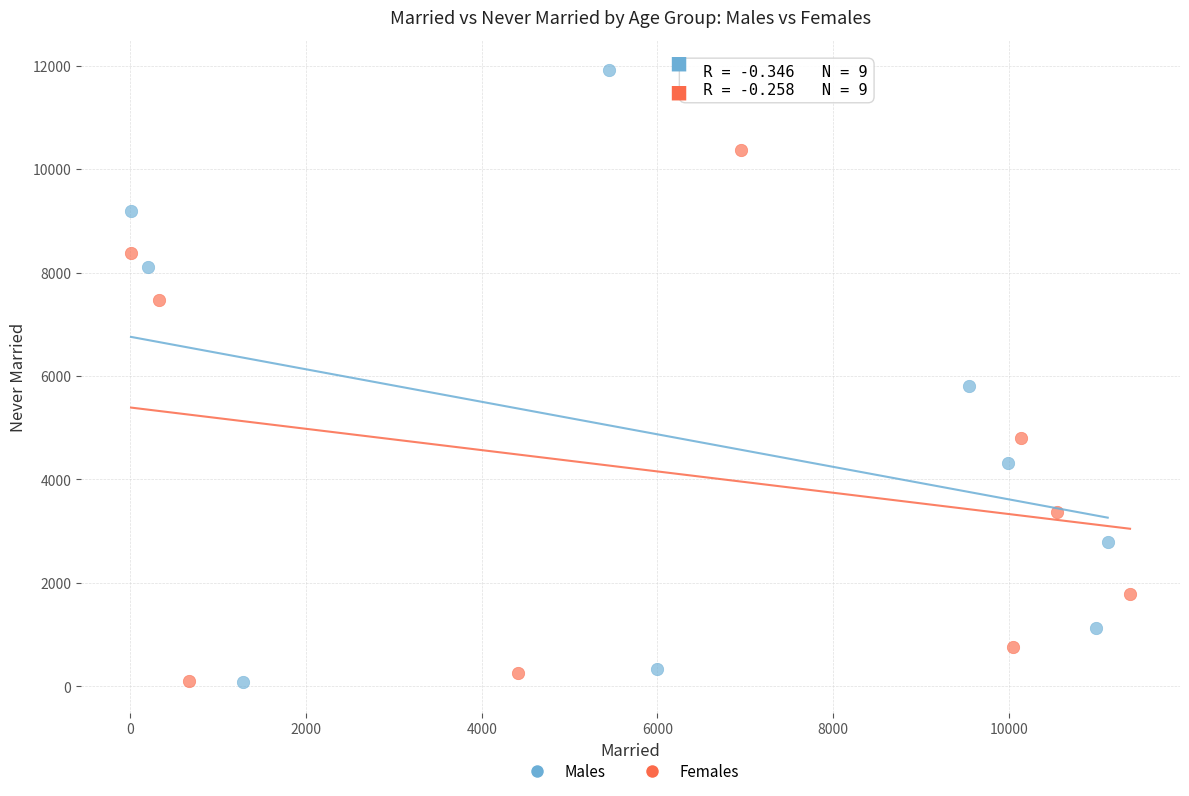

Which series reaches the maximum Y coordinate?

Males